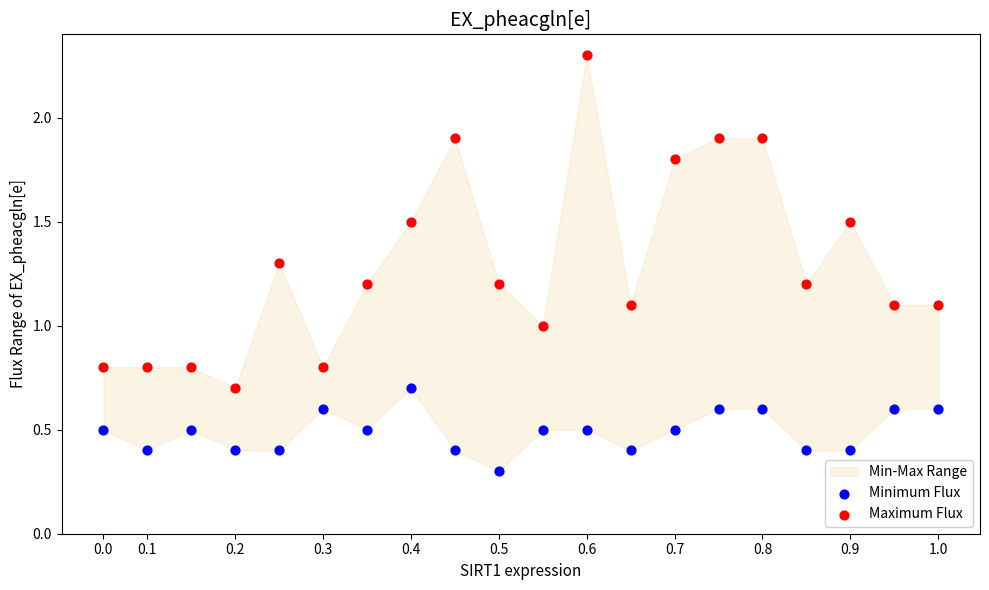

Across all data points, what is the range of Y values (max minus min)?

2.0